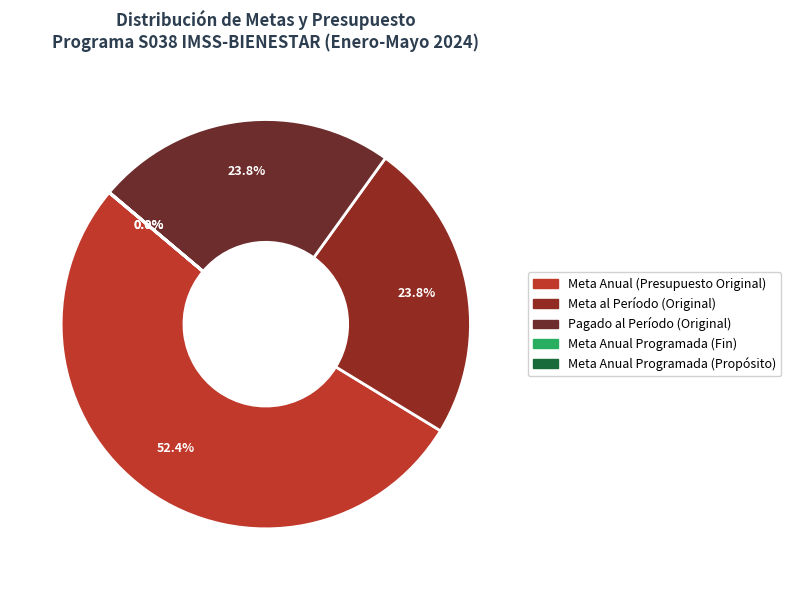

Which slice is the smallest?

Meta Anual Programada (Propósito)